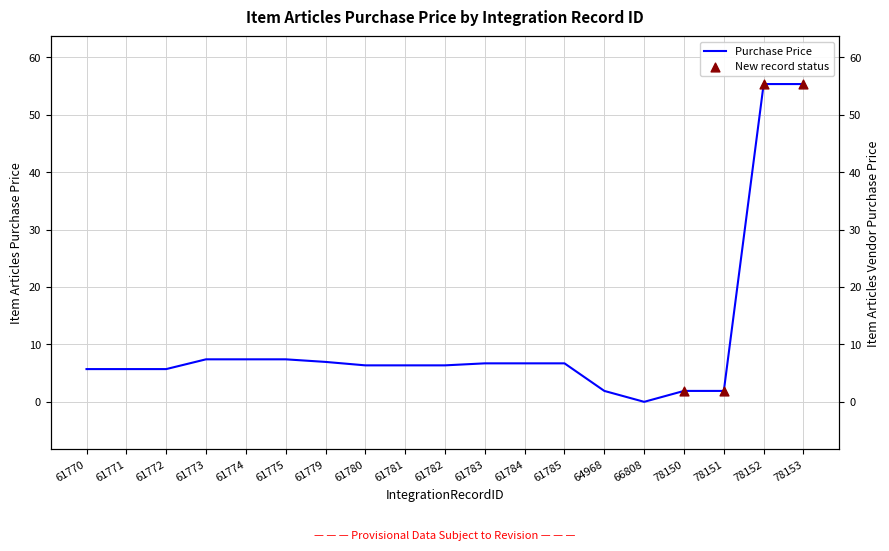

What is the ratio of the value at 61780 to the value at 61773?

0.9